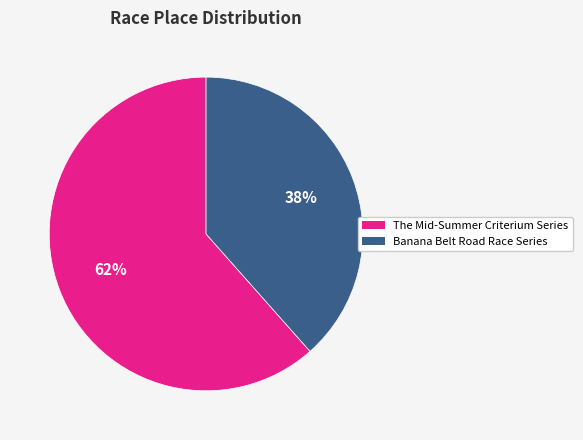

The Banana Belt Road Race Series slice represents 38% of the pie. True or false?

True